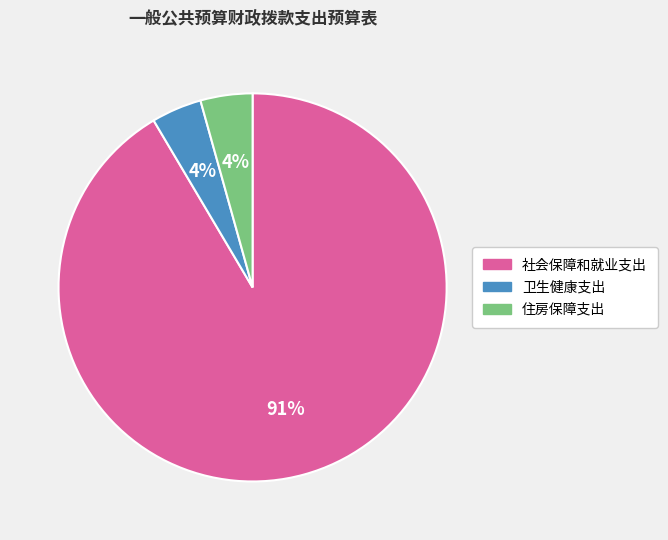

Combined, do 住房保障支出 and 卫生健康支出 account for over 50%?

No